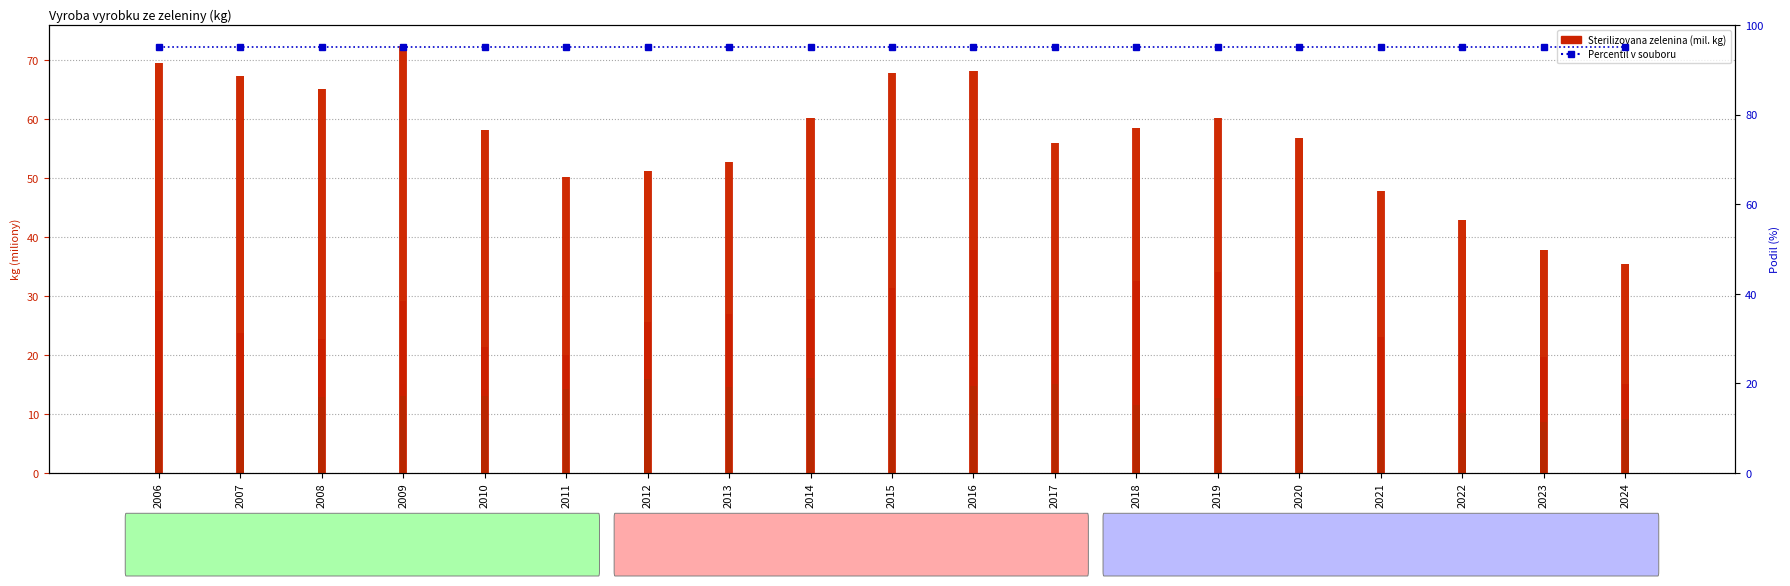

At which label is Steril. zelenina krome sal. smesi closest to 53?

2013